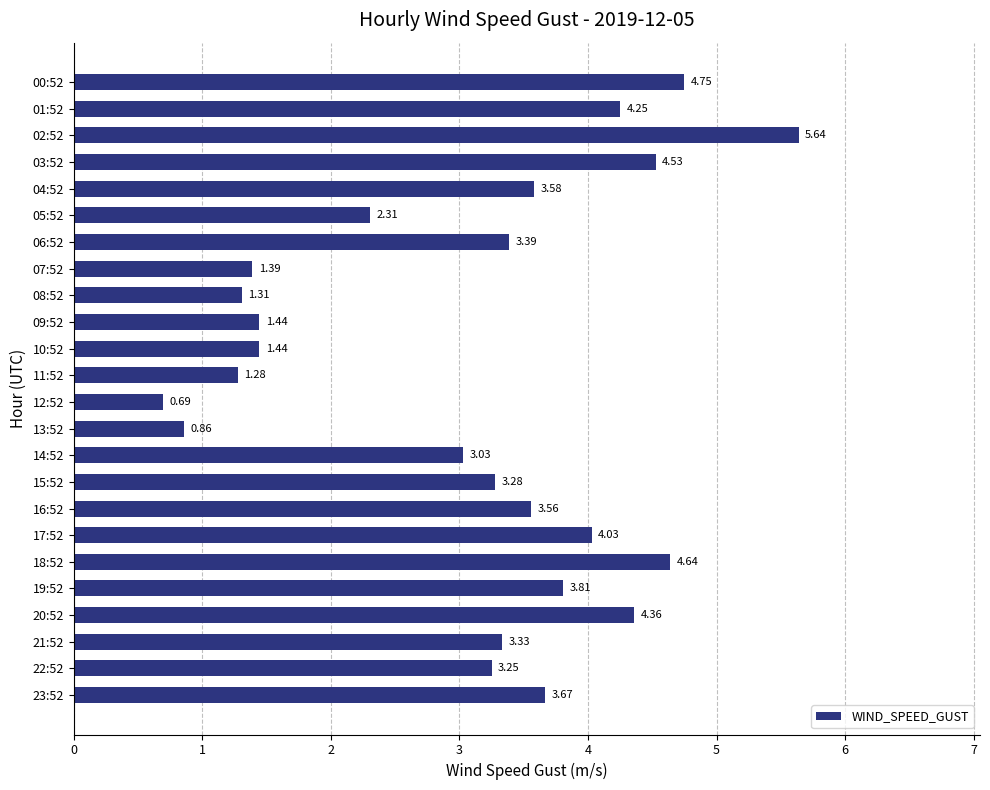

Approximately how many times larger is the value at 13:52 compared to 15:52?

0.3